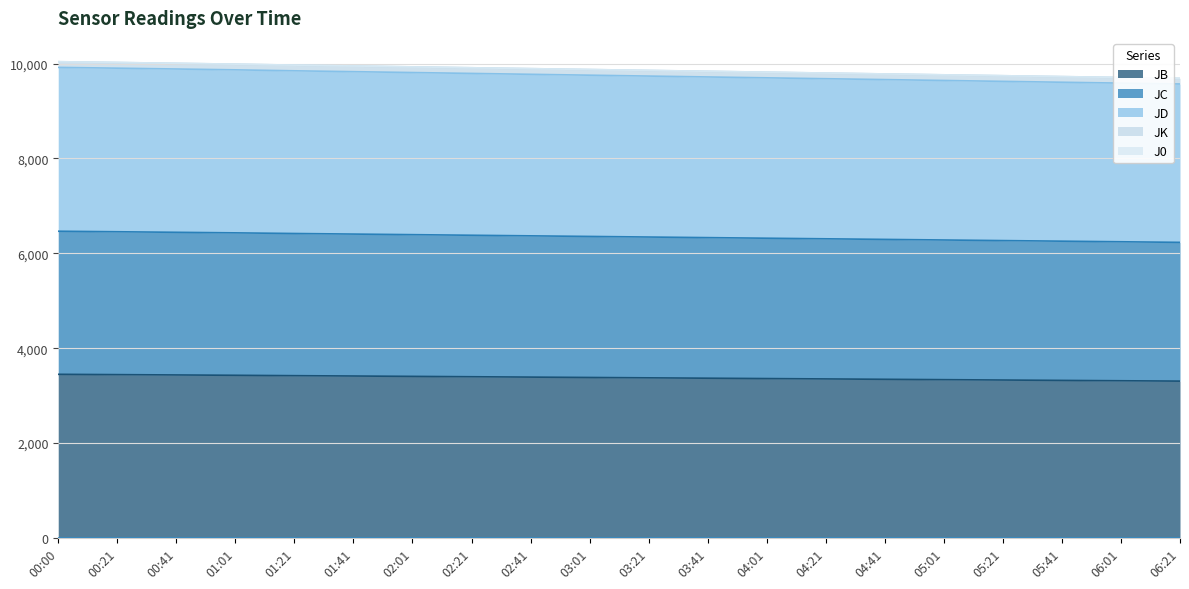

Count the number of categories in the chart.

20